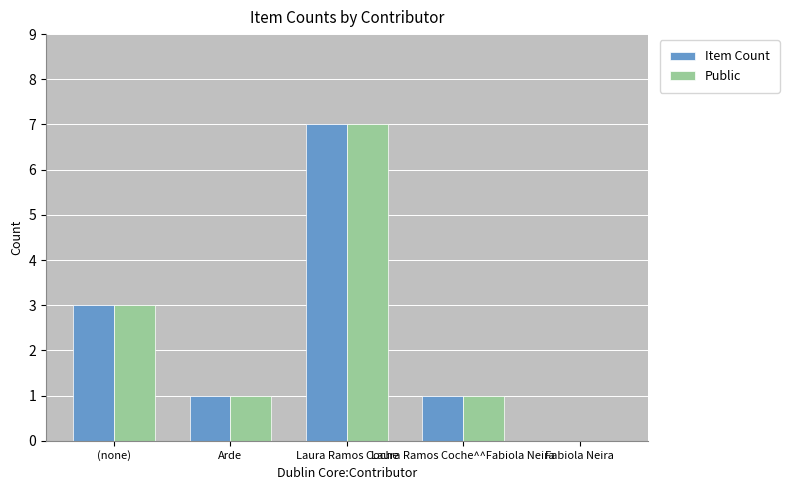

Reading left to right, what are all the values shown in this chart?

Item Count: 3	1	7	1	0
Public: 3	1	7	1	0